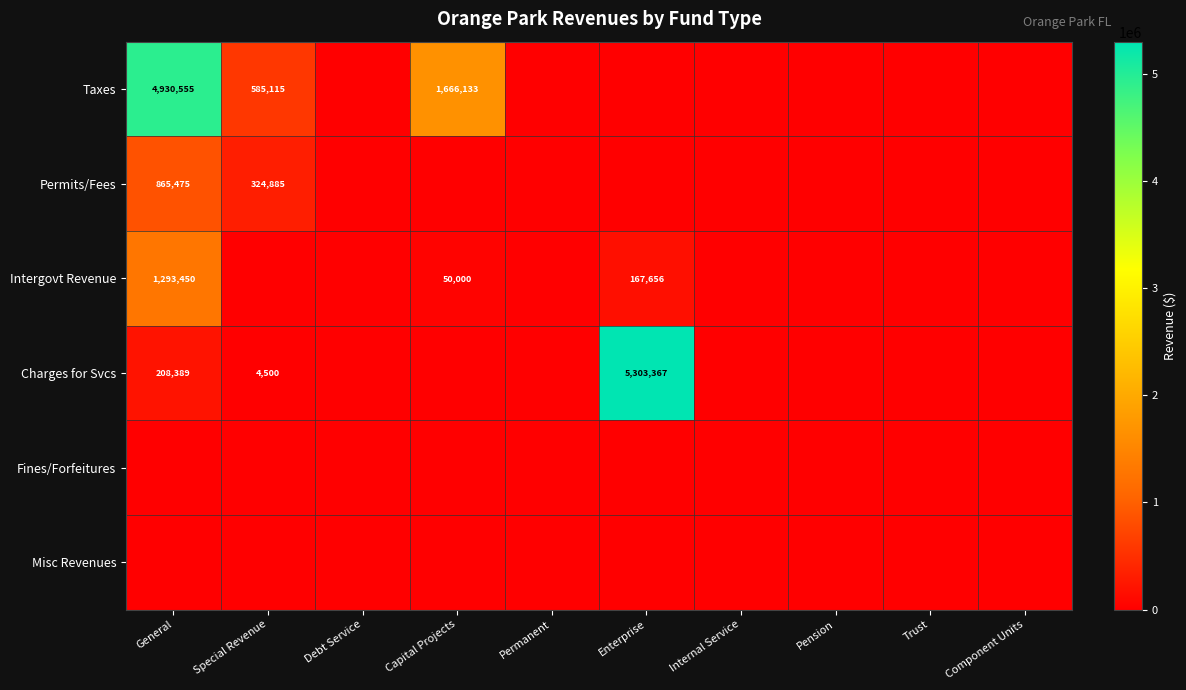

Is it true that Taxes equals 2331158 at Capital Projects?

False